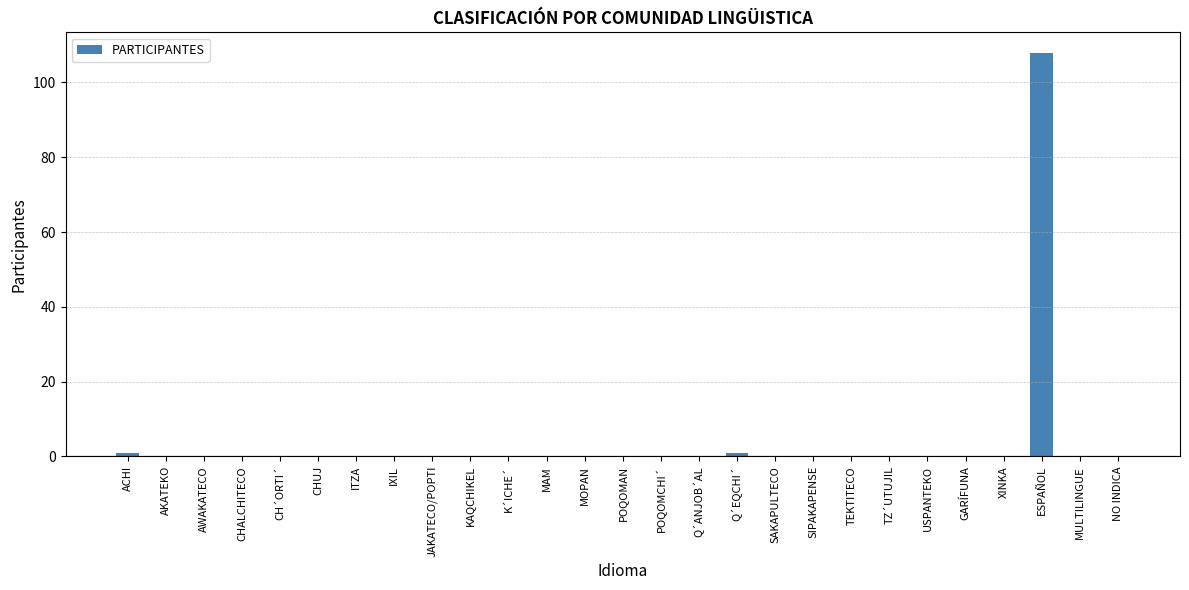

What is the maximum value shown in the chart?

108